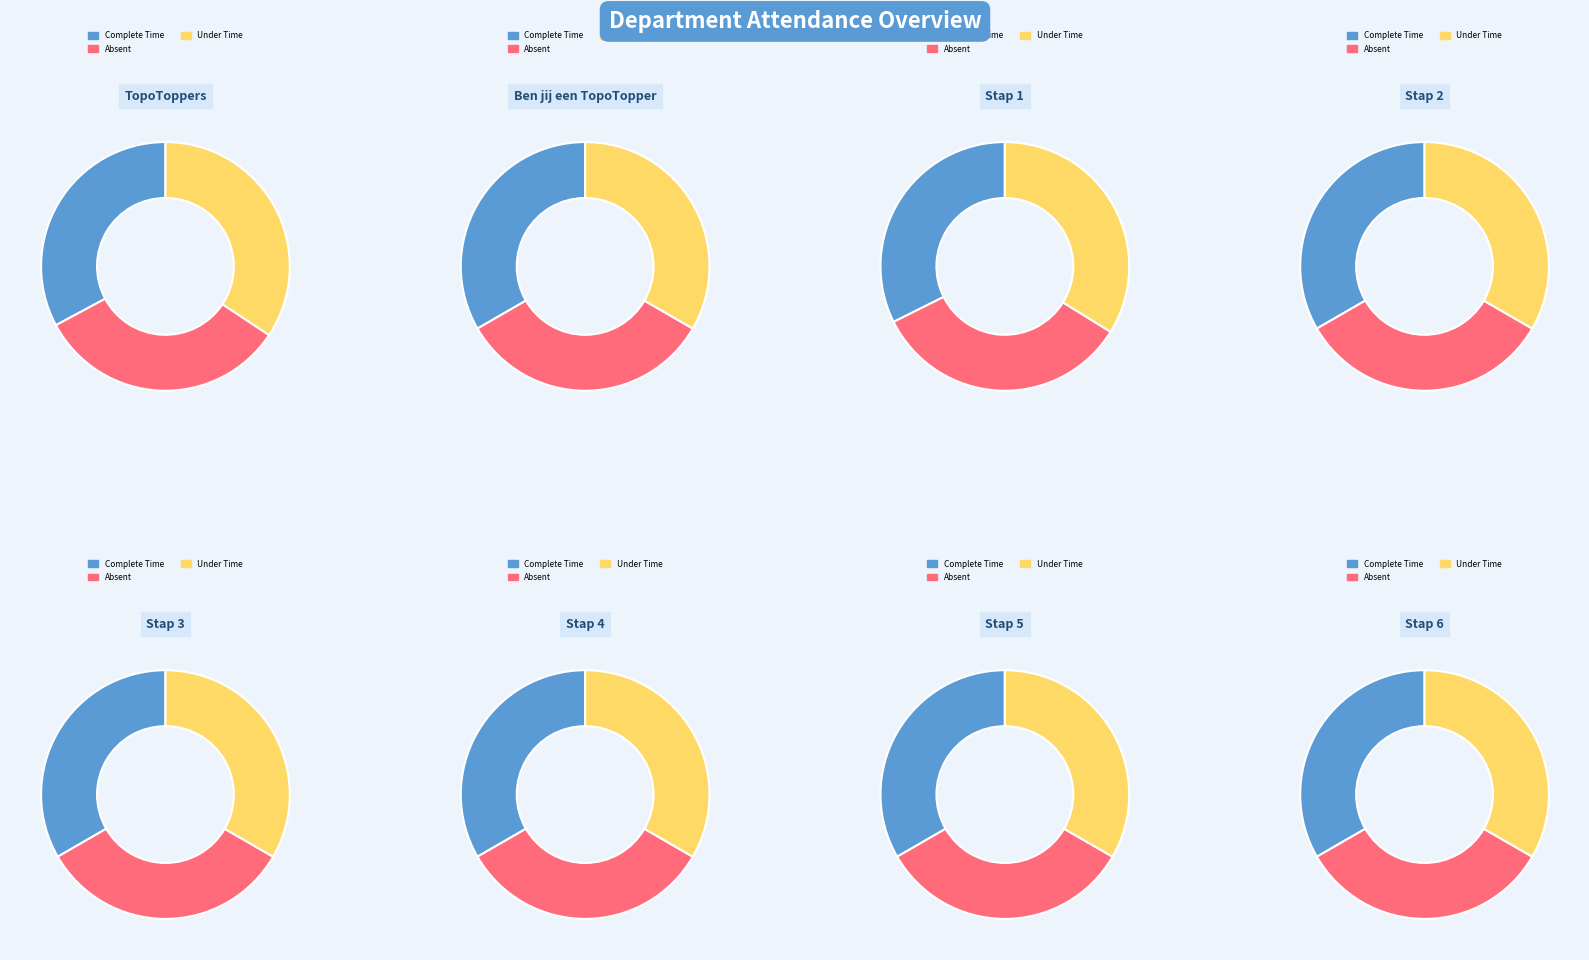

Is it true that TopoToppers is 25% of the pie?

False